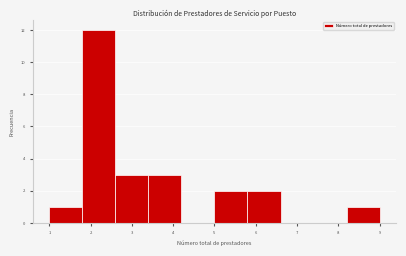

Which range on the x-axis has the tallest bar?

1.8 to 2.6